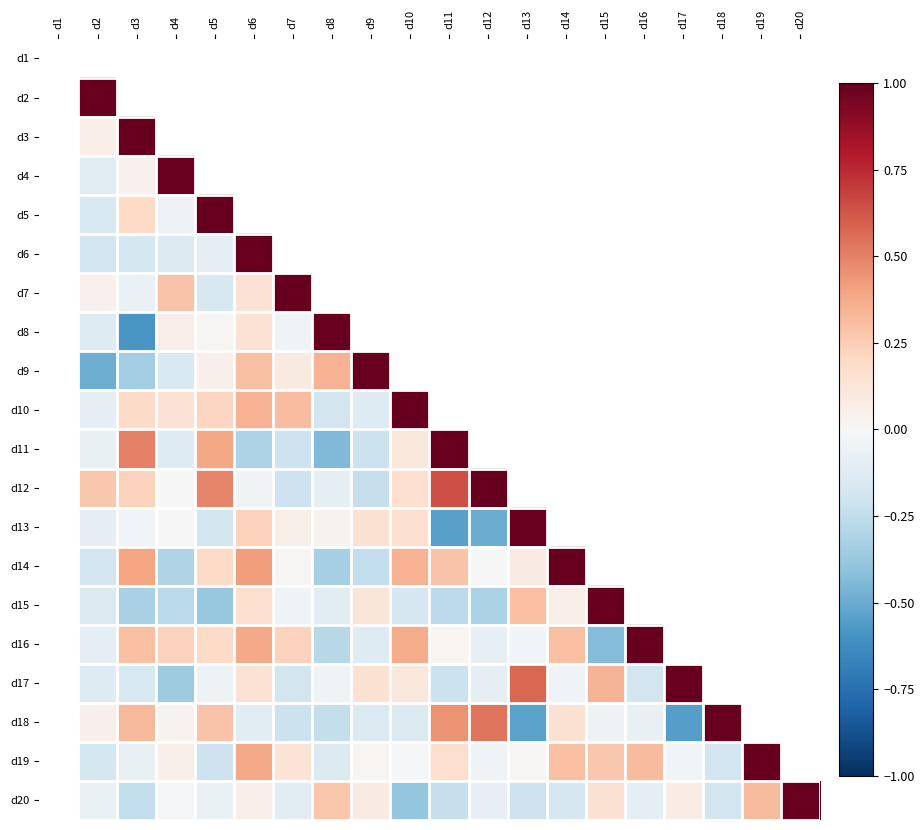

Read the d9 value at d3.

-0.3